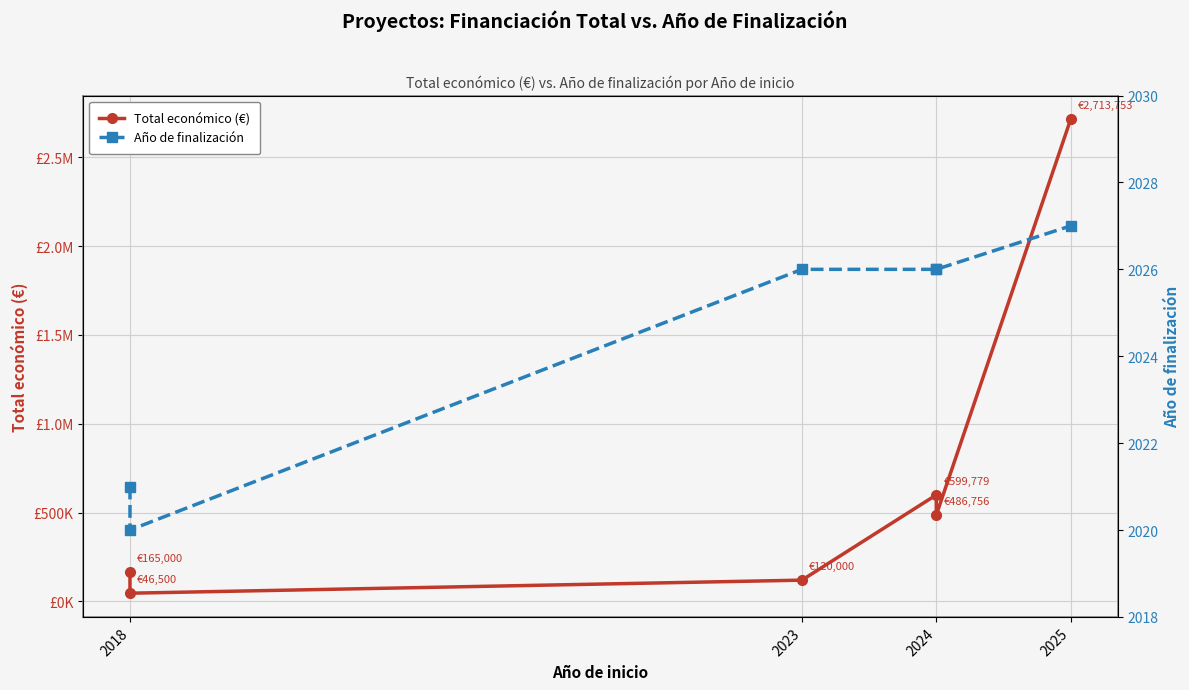

What is the minimum value for Total económico (€)?

46500